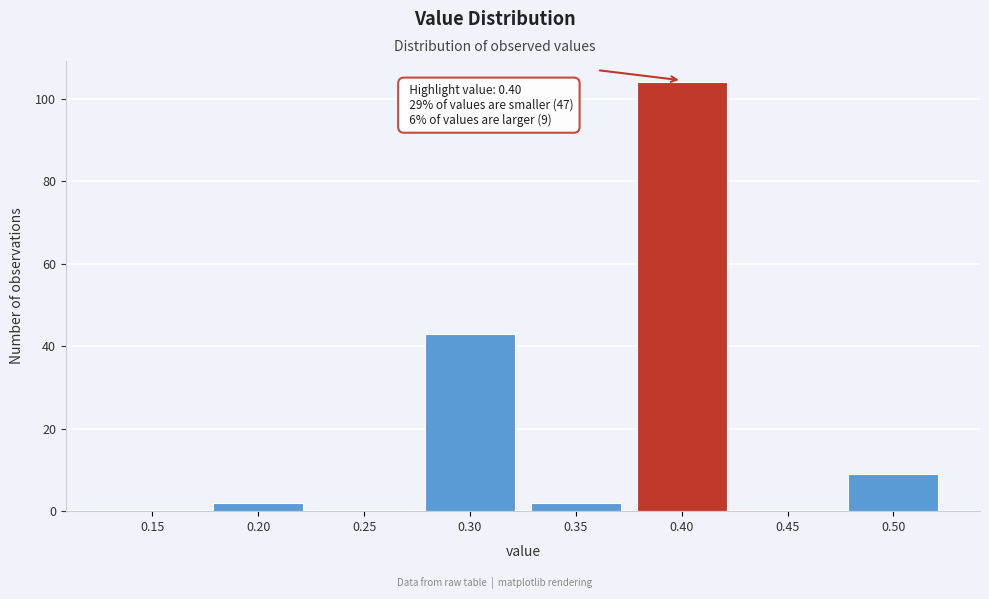

Reading left to right, extract all data points from this chart.

0.15=0	0.20=2	0.25=0	0.30=43	0.35=2	0.40=104	0.45=0	0.50=9